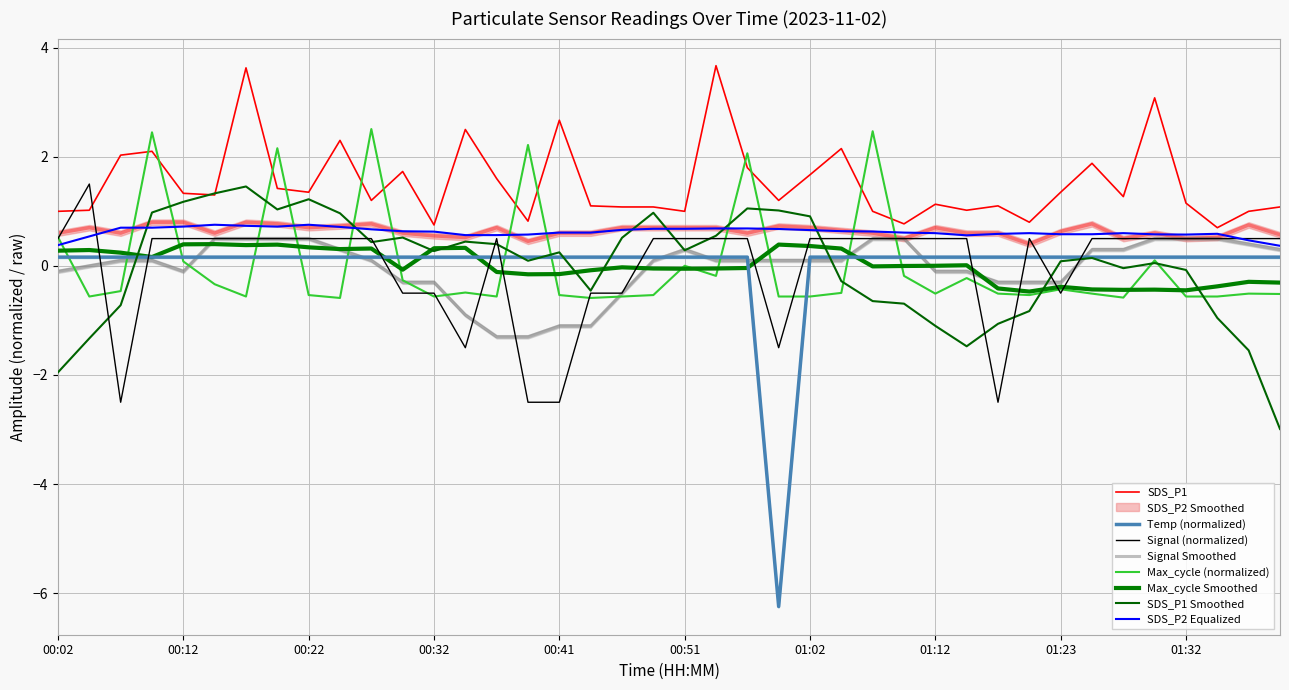

Which series has the largest total across all categories?

SDS_P1